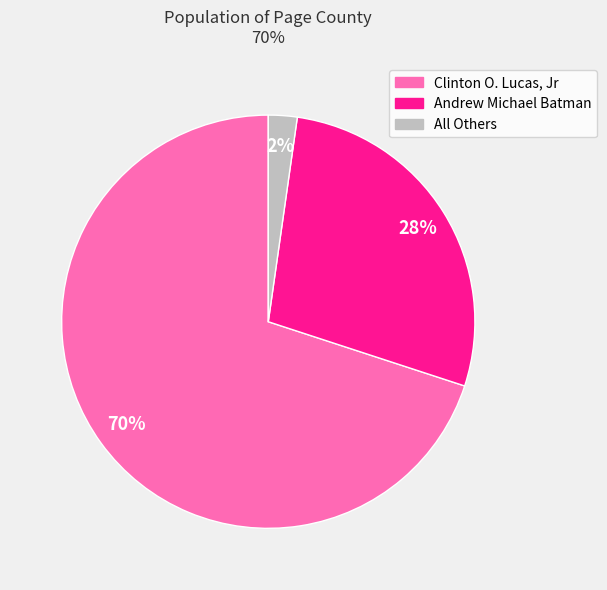

Combined, do Clinton O. Lucas, Jr and Andrew Michael Batman account for over 50%?

Yes